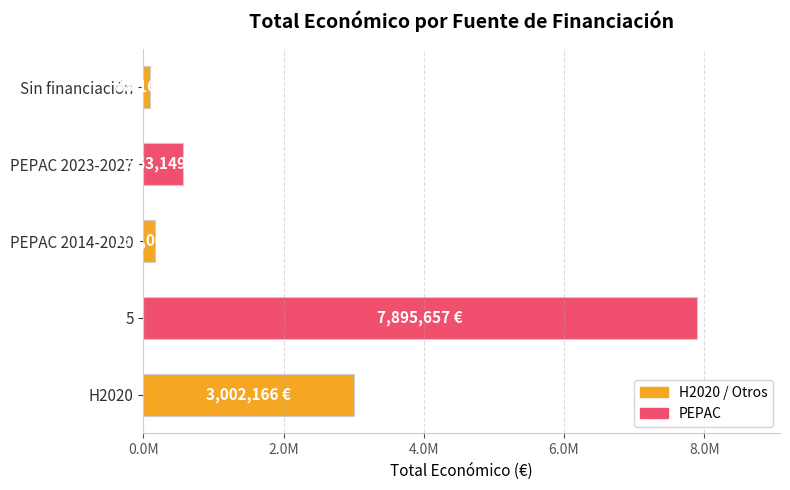

Are the bars horizontal?

Yes